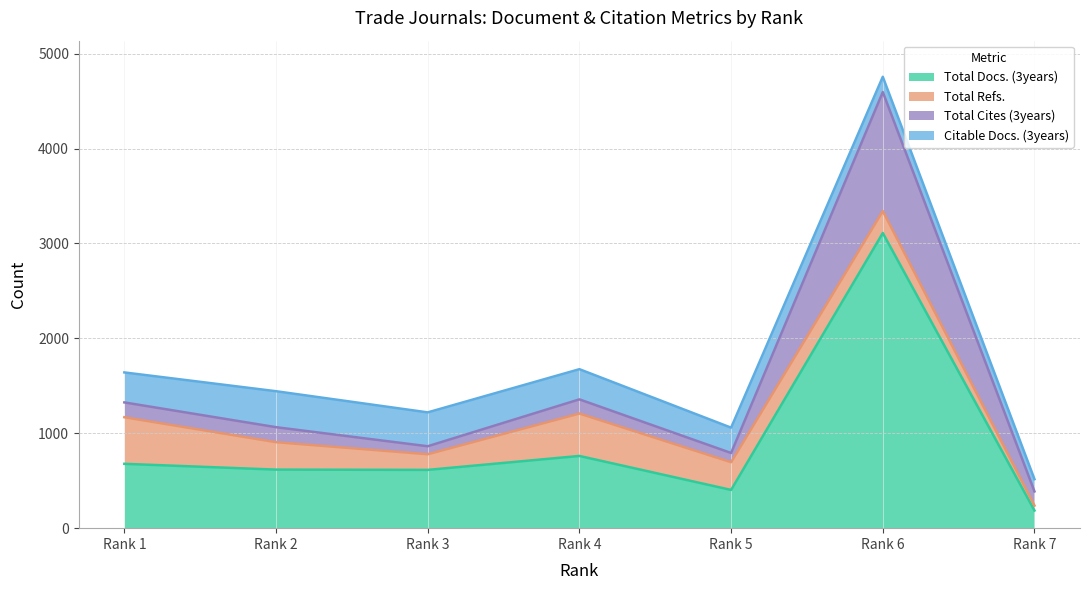

True or false: Total Refs. has a value of 447 at Rank 4.

True